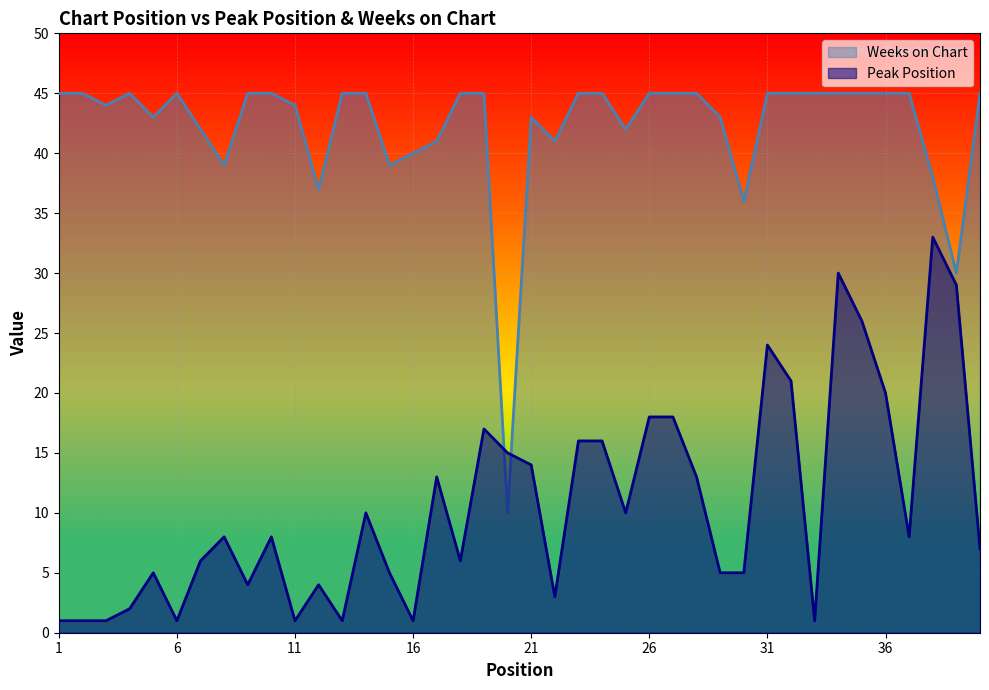

Which category has the highest value across all series?

1